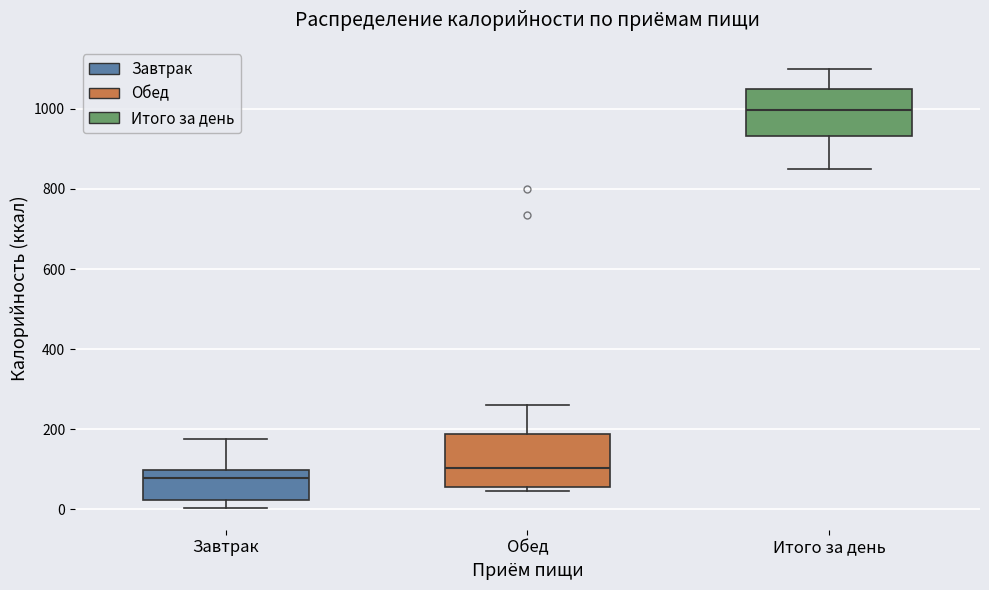

Reading left to right, read every box against the y-axis: the position of its median line, the range the box covers, and the ends of its whiskers. The values are not printed on the chart, so give them approximately, as read against the axis.

Завтрак: median 80, box 20 to 100, whiskers 0 to 180
Обед: median 100, box 60 to 180, whiskers 40 to 260
Итого за день: median 1000, box 940 to 1040, whiskers 860 to 1100